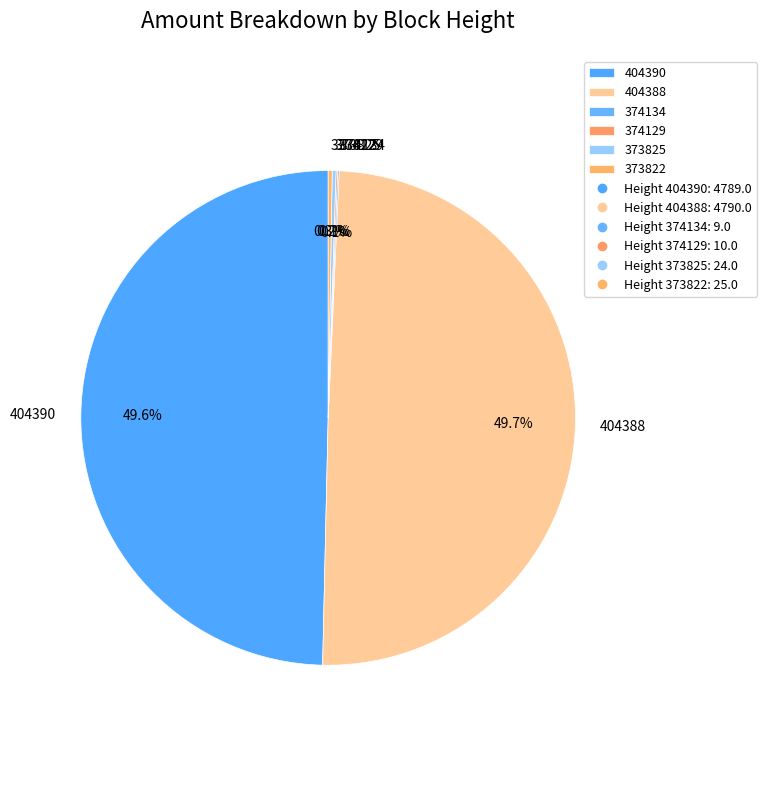

Is there any slice that represents more than half of the pie?

No